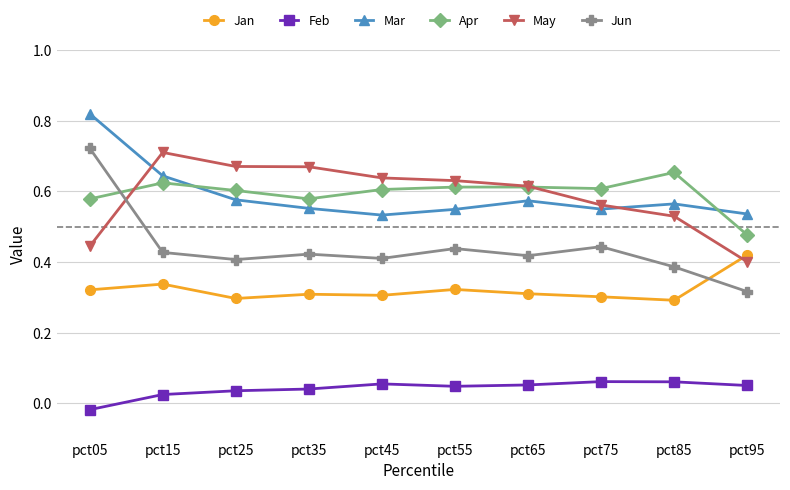

Count the Apr values in the range 0 to 1.

10